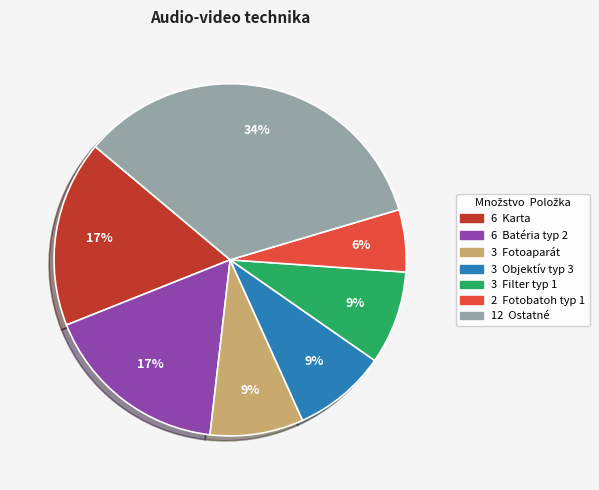

Is there any slice that represents more than half of the pie?

No